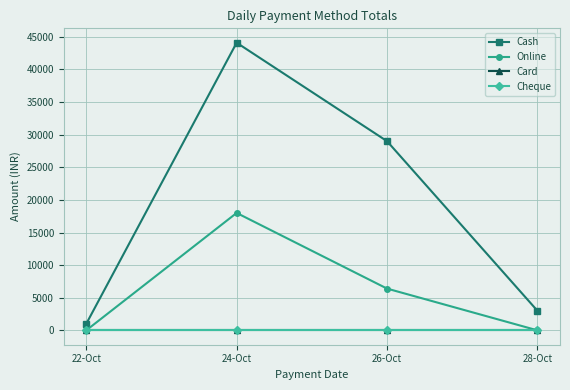

What is the greatest value displayed?

44098